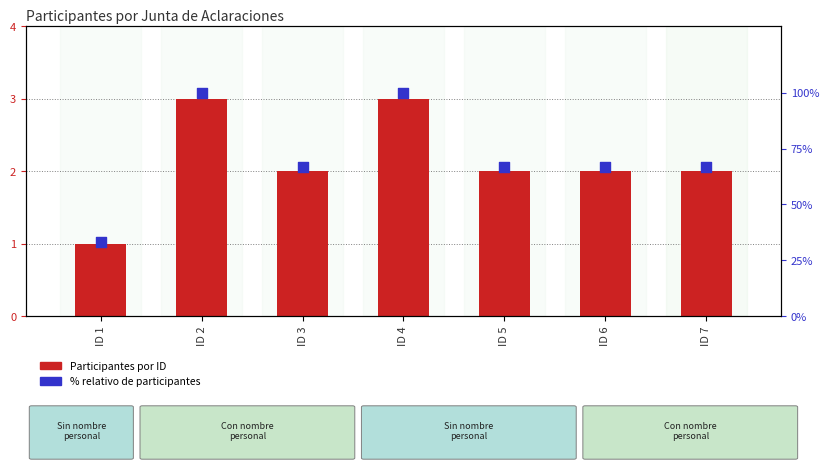

Is the value of % relativo de participantes at ID 5 greater than the value of Participantes por ID at ID 1?

Yes